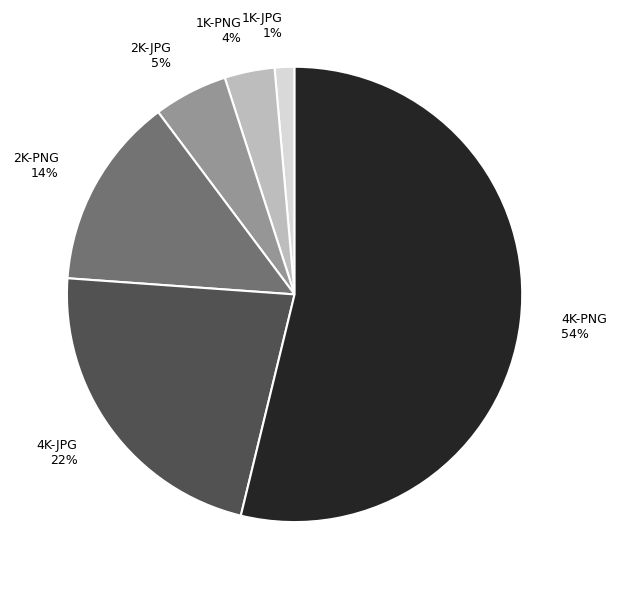

Is the sum of 4K-JPG and 1K-JPG greater than half?

No